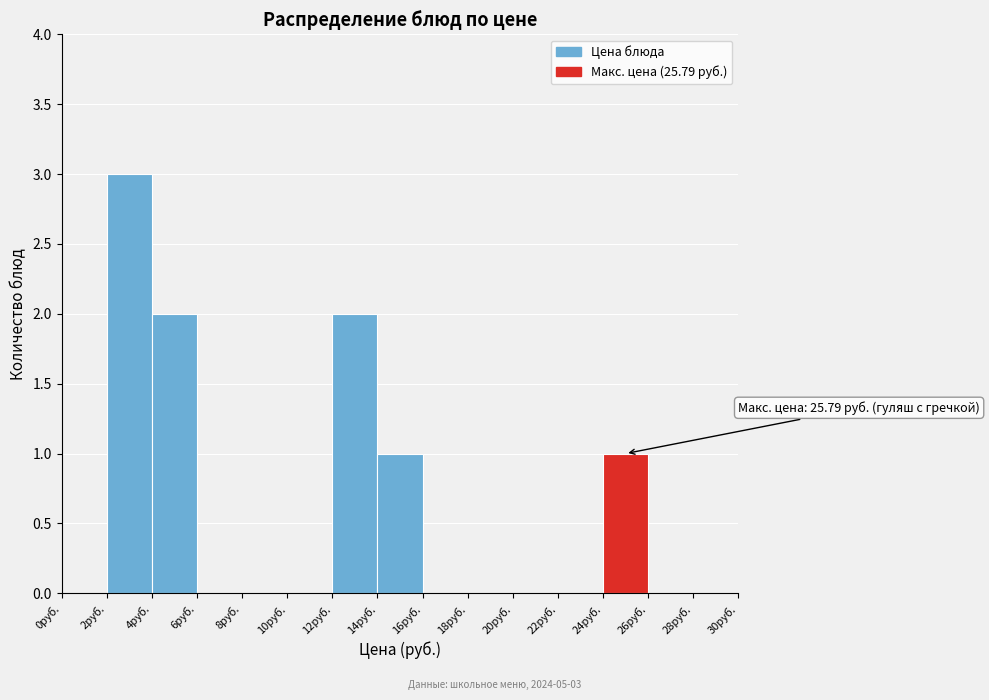

Which range on the x-axis has the tallest bar?

2 to 4